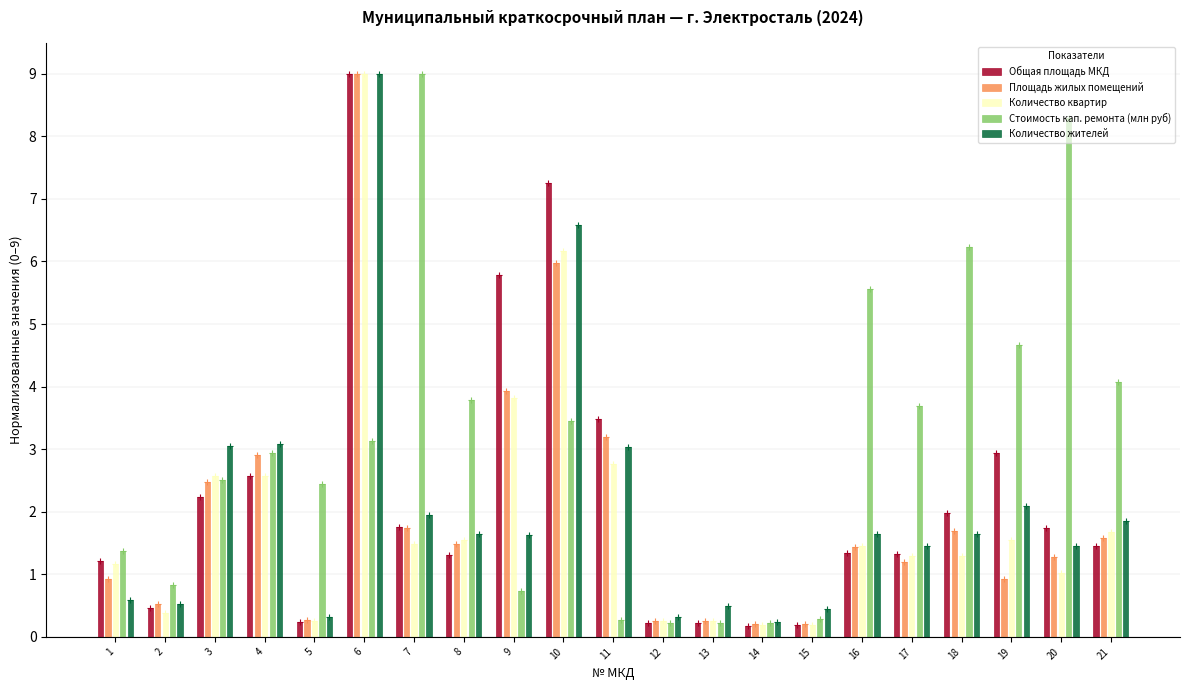

Is it true that Количество жителей equals 1.4 at 20?

True